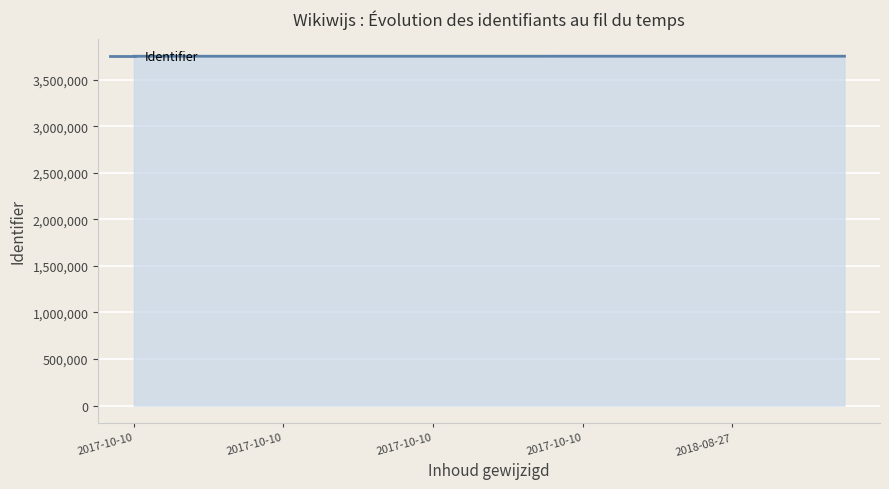

What is the greatest value displayed?

3751223